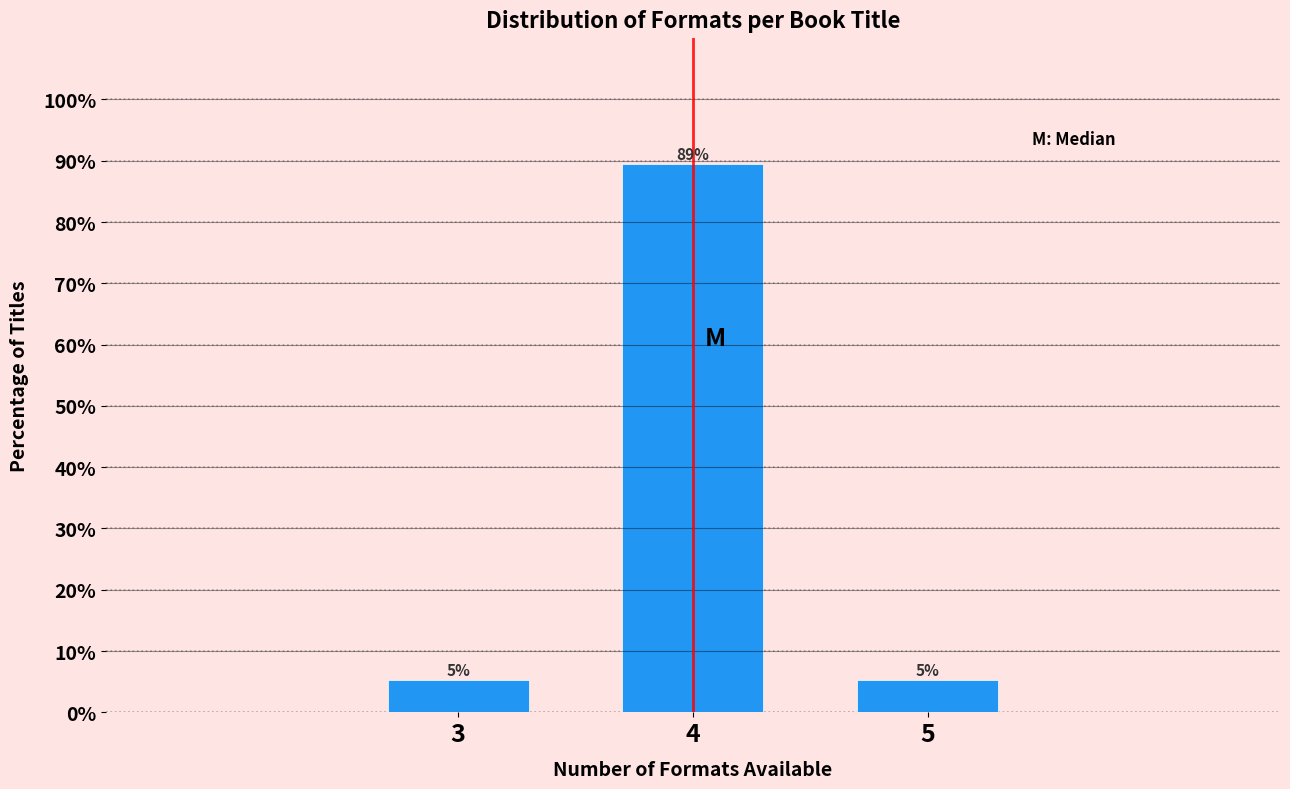

Are the bars horizontal?

No